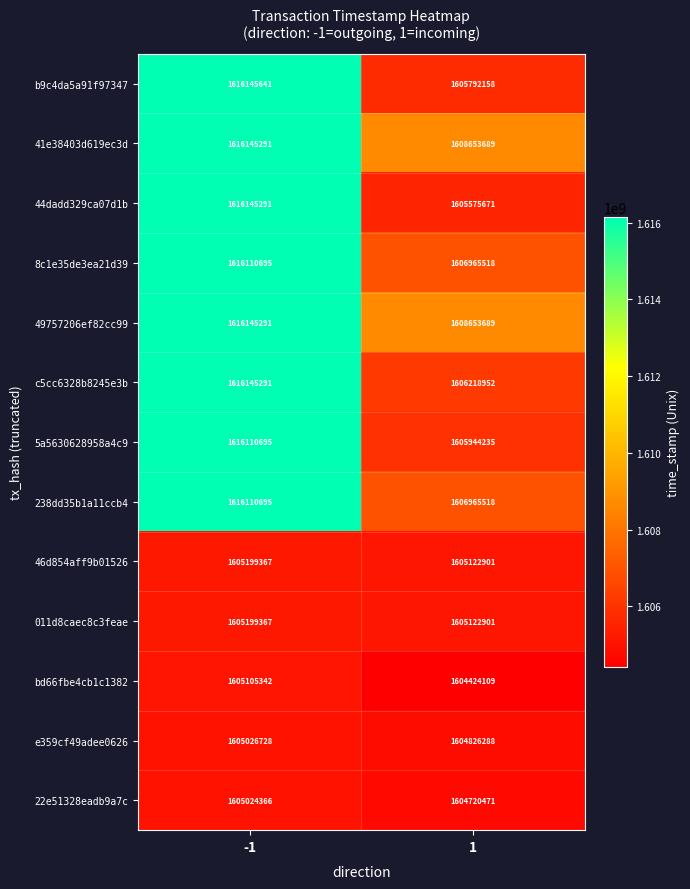

At which category is the sum across all series the highest?

-1